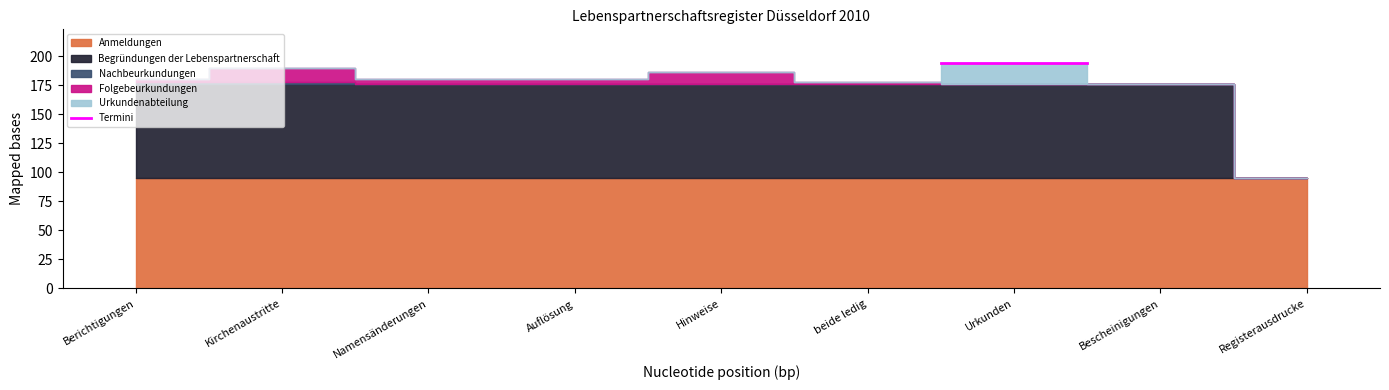

Which label corresponds to the smallest value in the chart?

Registerausdrucke